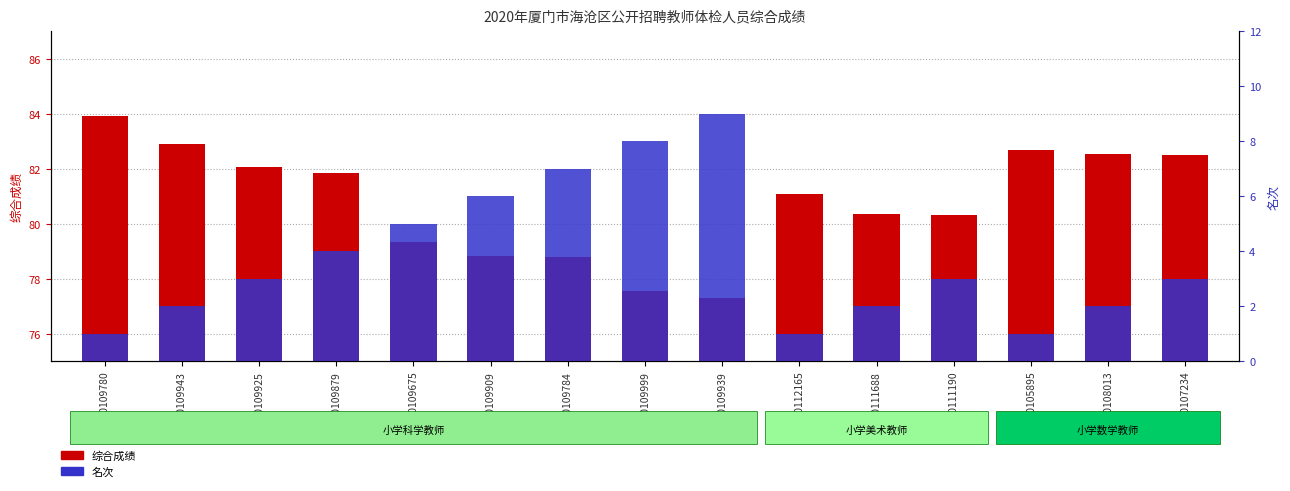

At which label does 综合成绩 reach its peak?

621420109780